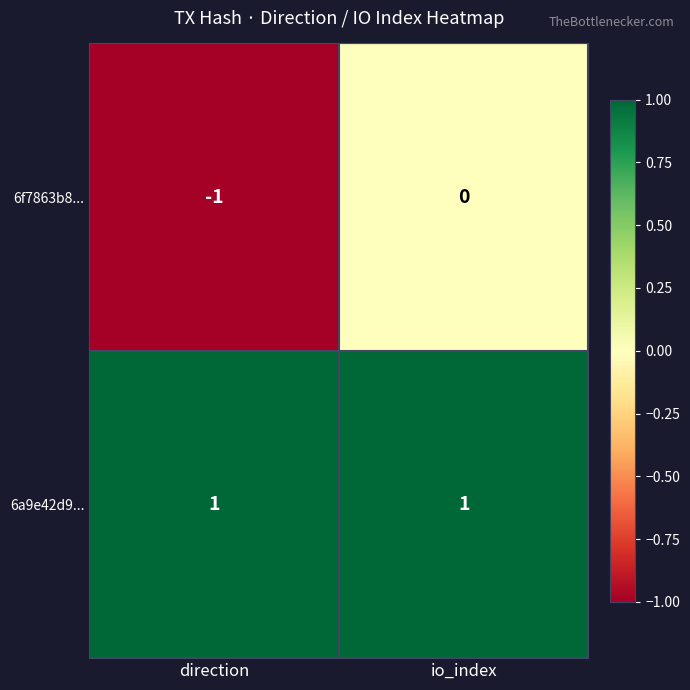

At which label is 6f7863b8... closest to 0?

io_index